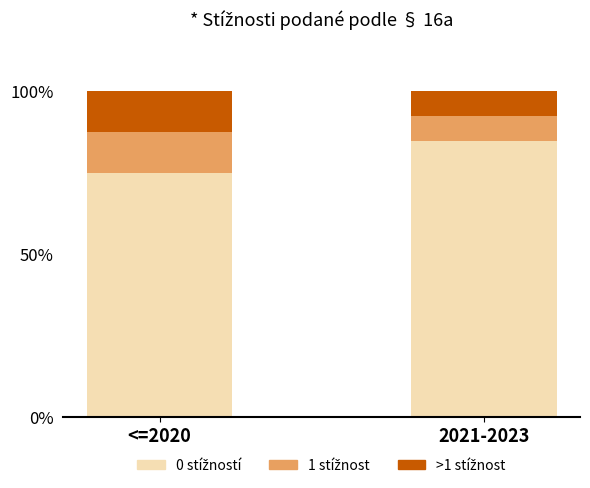

What is the total value across all series at <=2020?

100.0